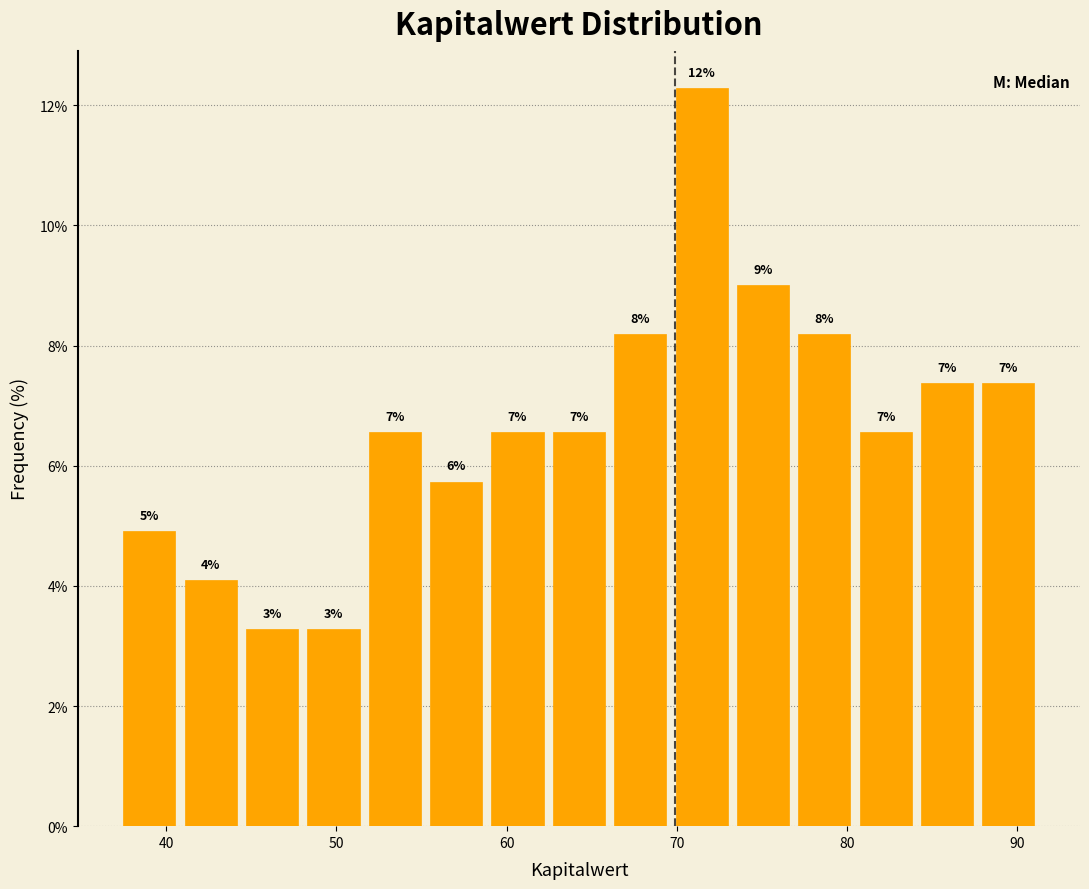

Around what value on the x-axis is the tallest bar? Give the approximate position of its centre, as read against the axis.

71